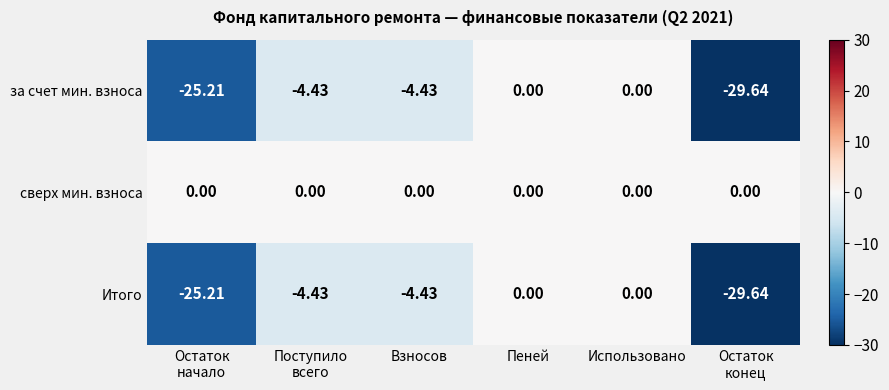

Where does the за счет мин. взноса series first go above -4?

Пеней